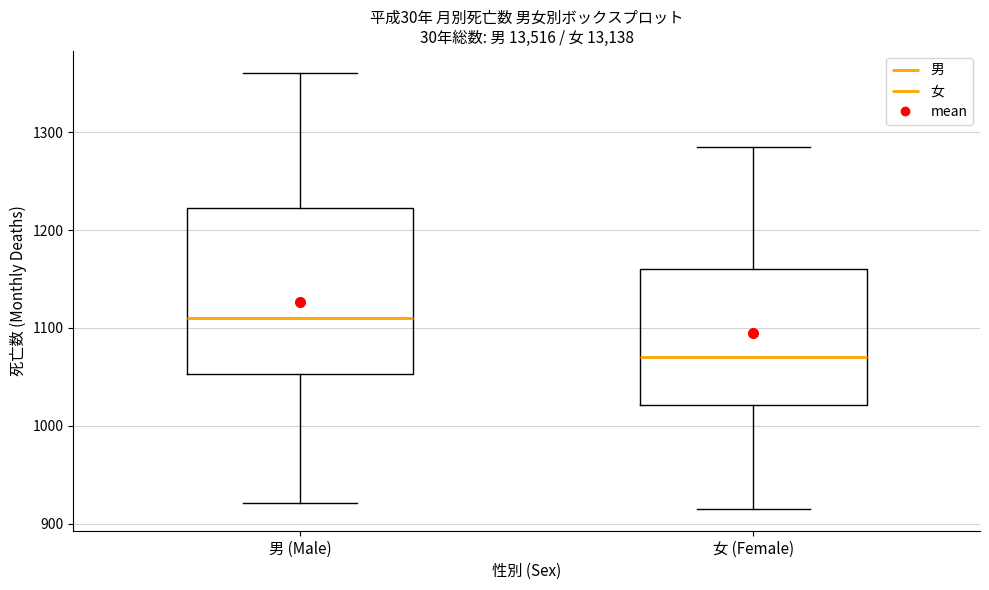

Comparing the boxes themselves (not the whiskers), which one is the tallest?

男 (Male)